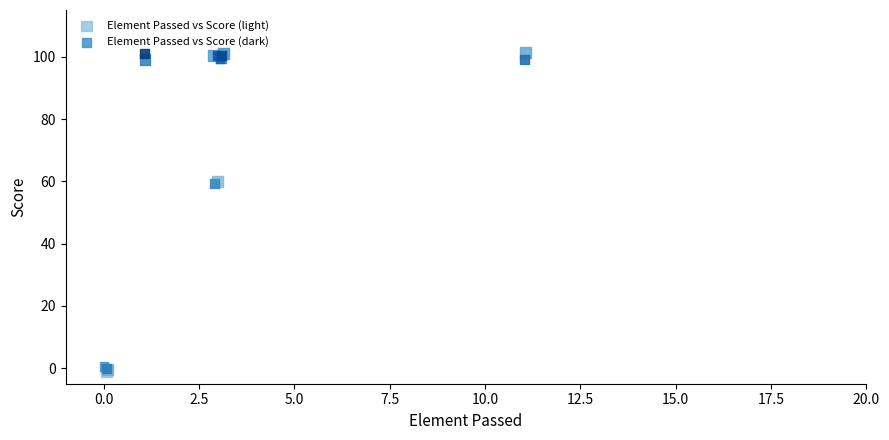

Which series reaches the minimum Y coordinate?

Element Passed vs Score (light)